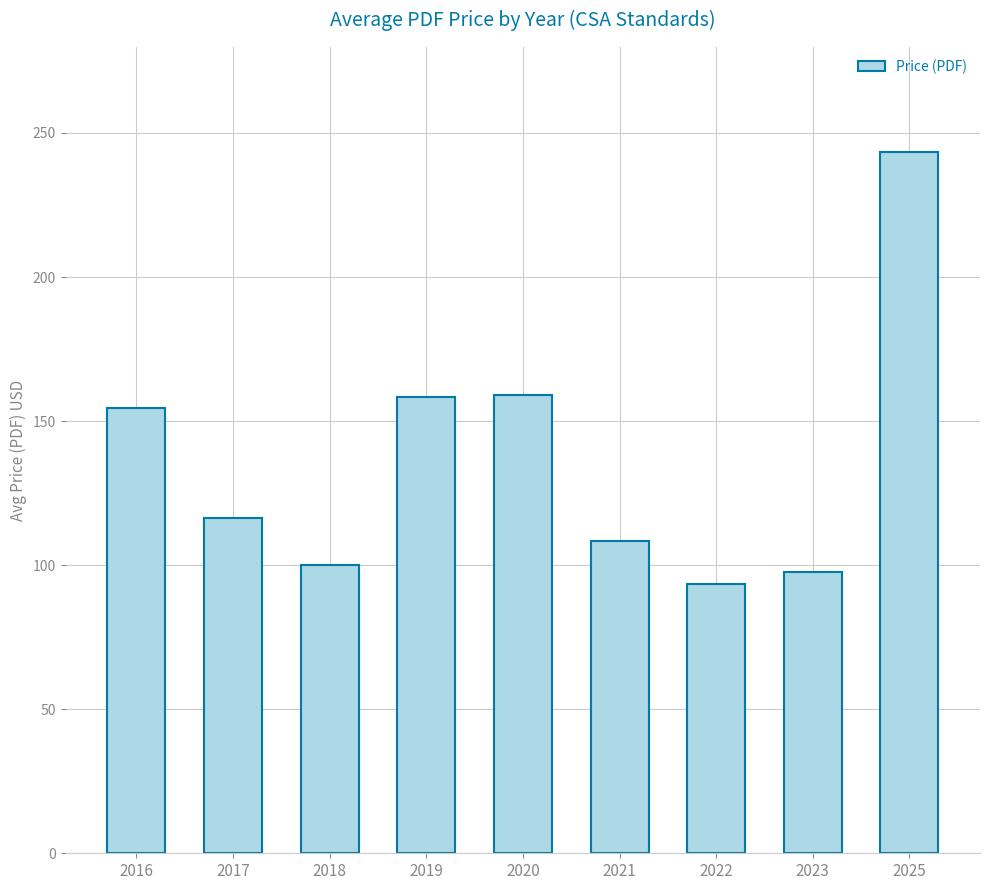

The chart shows a value of 161.2 at 2025. True or false?

False